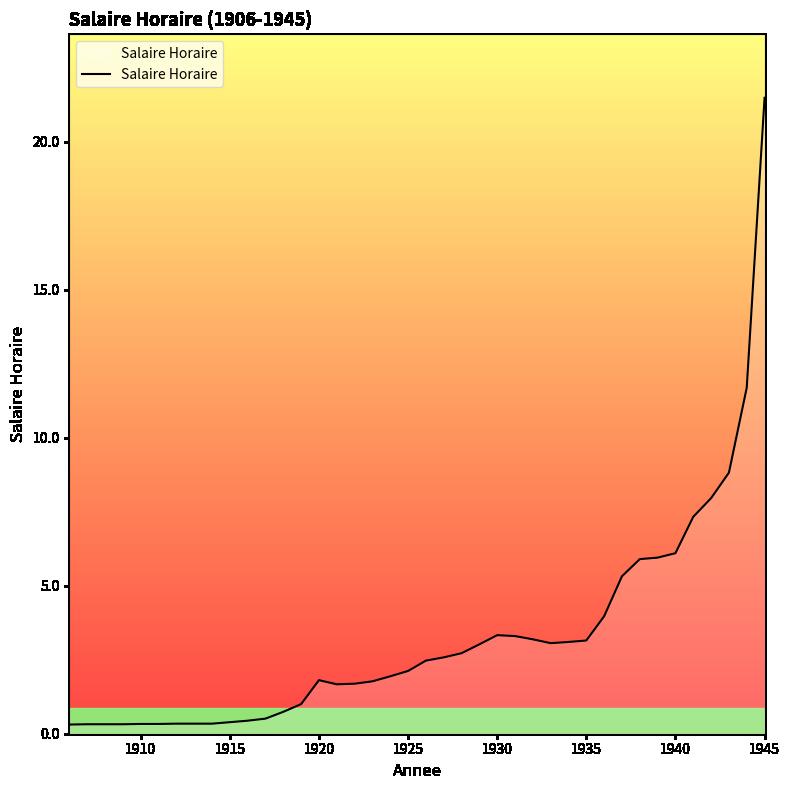

What is the difference between the maximum and minimum values?

21.2